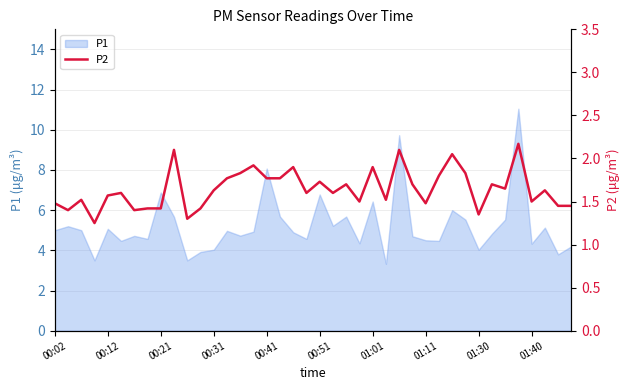

Where is the first local maximum?

00:21